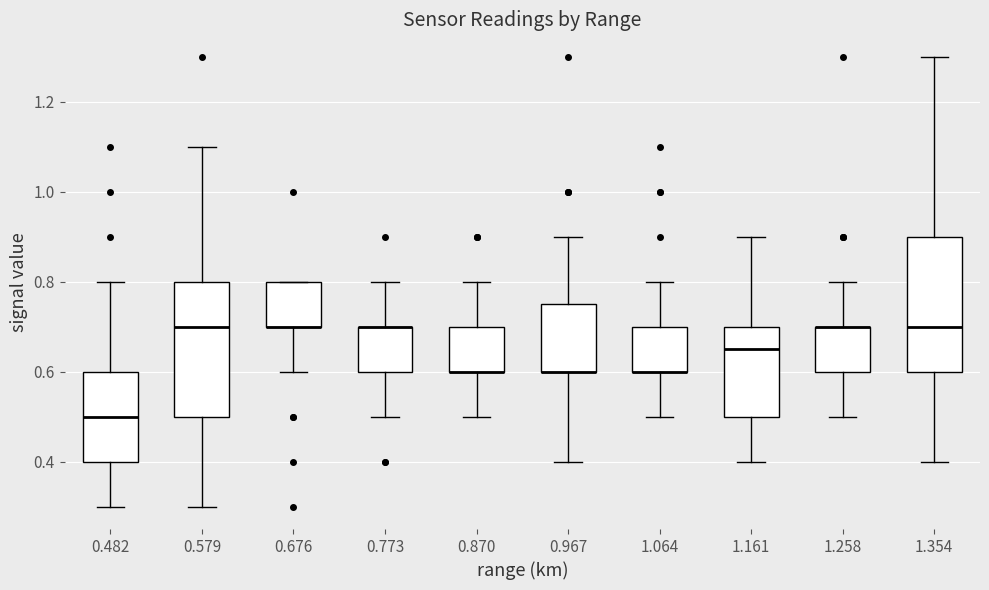

Reading left to right, read every box against the y-axis: the position of its median line, the range the box covers, and the ends of its whiskers. The values are not printed on the chart, so give them approximately, as read against the axis.

0.482: median 0.50, box 0.40 to 0.60, whiskers 0.30 to 0.80
0.579: median 0.70, box 0.50 to 0.80, whiskers 0.30 to 1.10
0.676: median 0.70 (drawn on the box's lower edge), box 0.70 to 0.80, whiskers 0.60 to 0.80
0.773: median 0.70 (drawn on the box's upper edge), box 0.60 to 0.70, whiskers 0.50 to 0.80
0.870: median 0.60 (drawn on the box's lower edge), box 0.60 to 0.70, whiskers 0.50 to 0.80
0.967: median 0.60 (drawn on the box's lower edge), box 0.60 to 0.76, whiskers 0.40 to 0.90
1.064: median 0.60 (drawn on the box's lower edge), box 0.60 to 0.70, whiskers 0.50 to 0.80
1.161: median 0.66, box 0.50 to 0.70, whiskers 0.40 to 0.90
1.258: median 0.70 (drawn on the box's upper edge), box 0.60 to 0.70, whiskers 0.50 to 0.80
1.354: median 0.70, box 0.60 to 0.90, whiskers 0.40 to 1.30